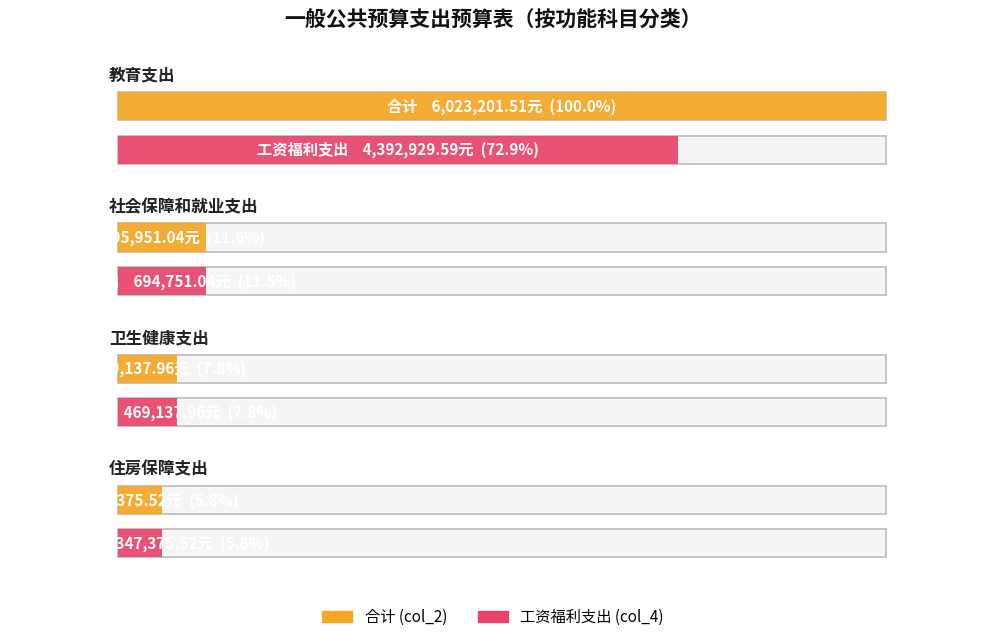

What is the total value across all series at 卫生健康支出?

938275.9